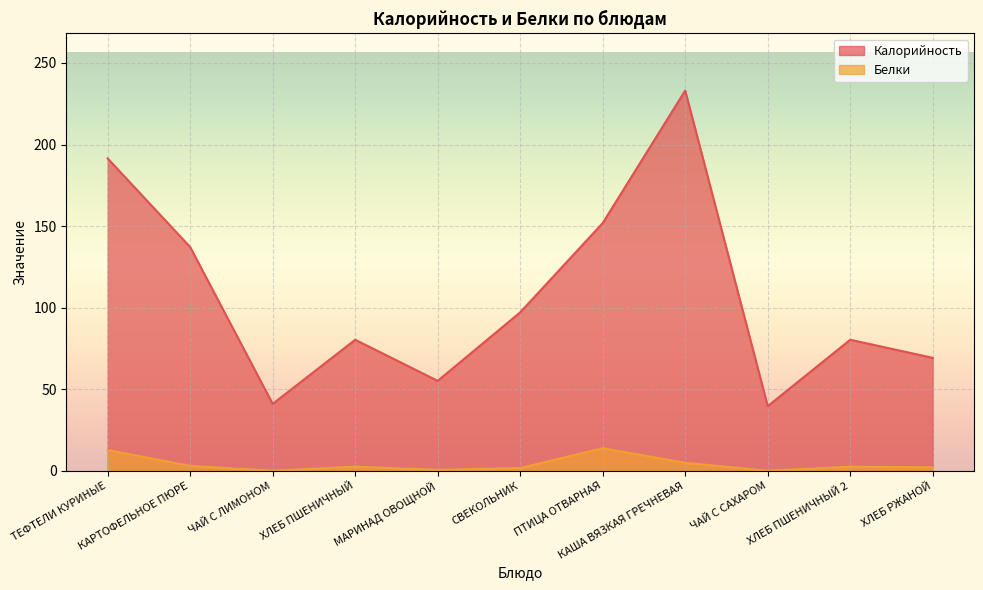

Reading left to right, transcribe all the data shown in this chart.

Калорийность: 191.5	137.2	41.1	80.4	55.2	97.2	151.9	233.1	39.7	80.4	69.3
Белки: 12.8	3.1	0.1	2.6	0.6	1.8	13.9	5.0	0.1	2.6	2.2